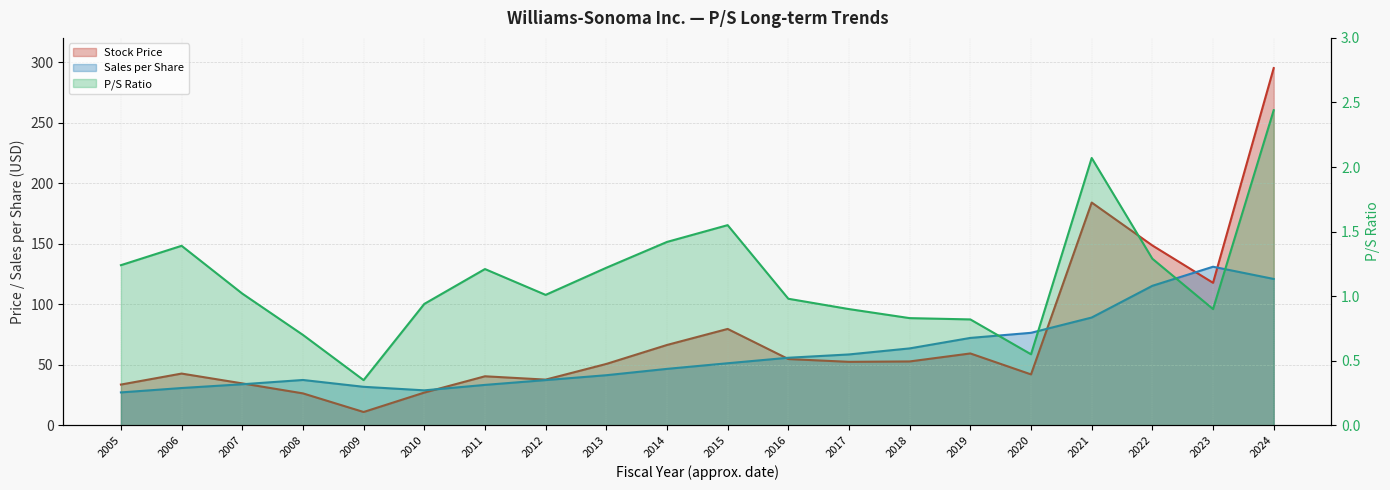

Reading left to right, extract all data points from this chart.

Stock Price: 33.7	42.7	34.6	26.4	11.0	27.0	40.5	37.8	50.7	66.4	79.6	54.7	52.4	52.8	59.4	42.0	184.0	148.6	117.7	295.1
Sales per Share: 27.2	30.8	33.9	37.5	31.8	28.9	33.4	37.4	41.4	46.6	51.3	55.8	58.5	63.5	72.2	76.4	89.0	115.2	131.0	120.9
P/S Ratio: 1.2	1.4	1.0	0.7	0.3	0.9	1.2	1.0	1.2	1.4	1.6	1.0	0.9	0.8	0.8	0.6	2.1	1.3	0.9	2.4